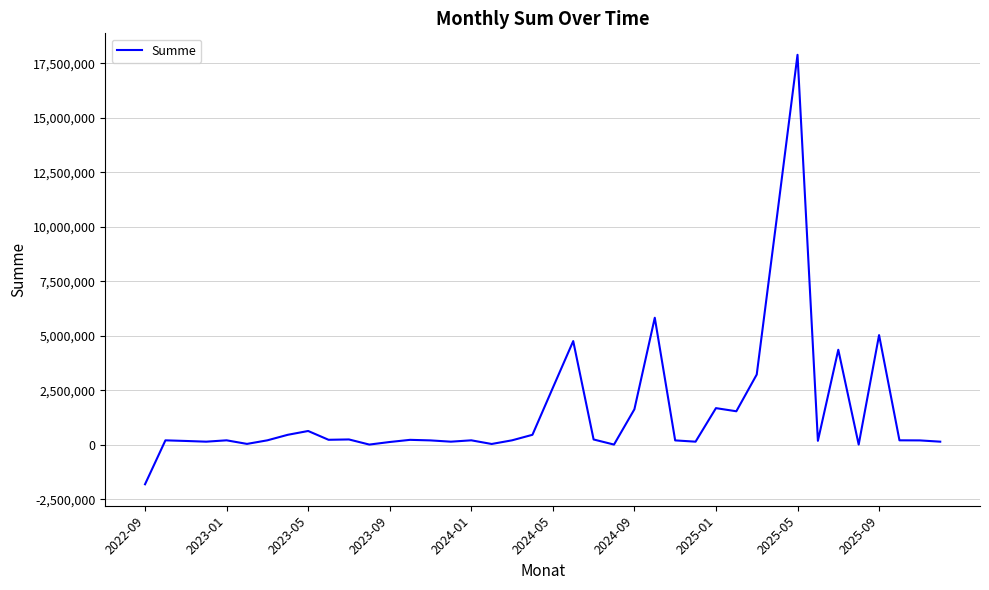

What is the difference between the maximum and minimum values?

19695541.3